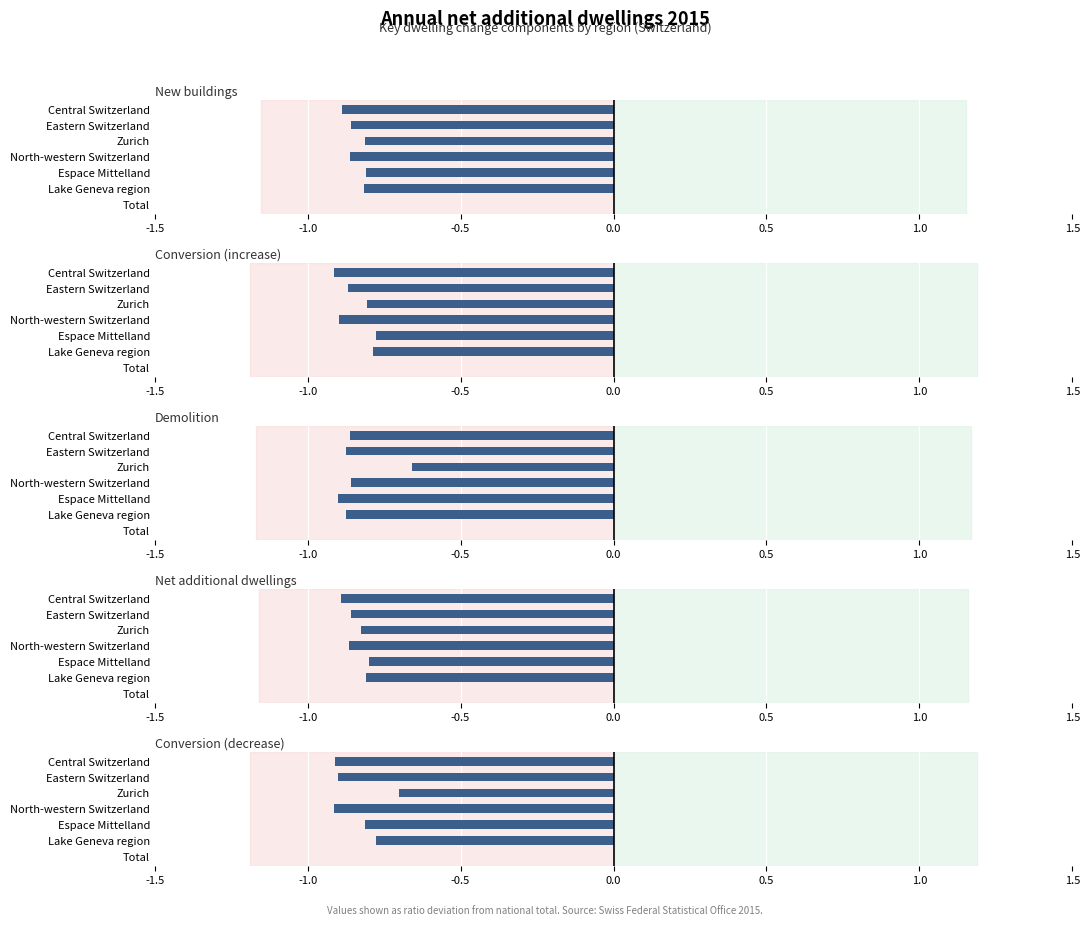

What is the smallest value displayed?

-0.9